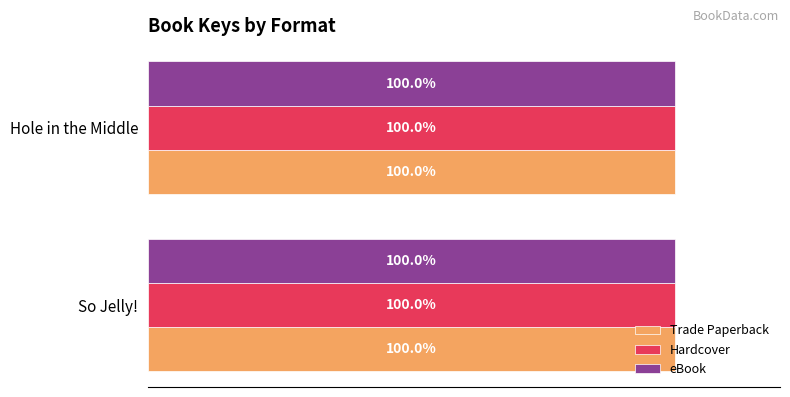

At which label is Hardcover closest to 99?

Hole in the Middle